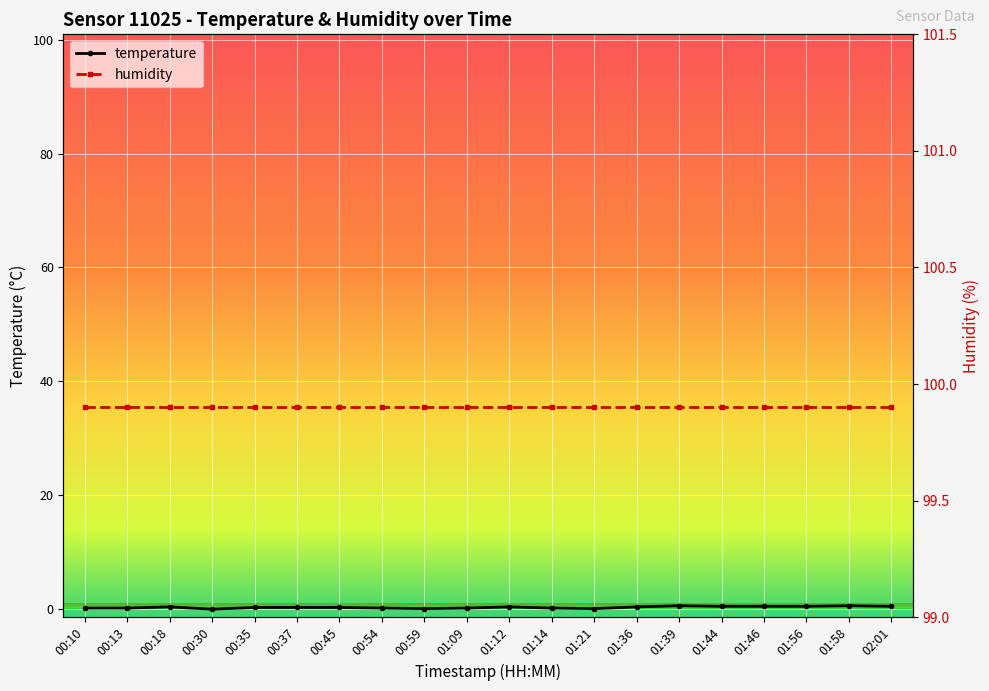

What is the smallest value displayed?

-0.1